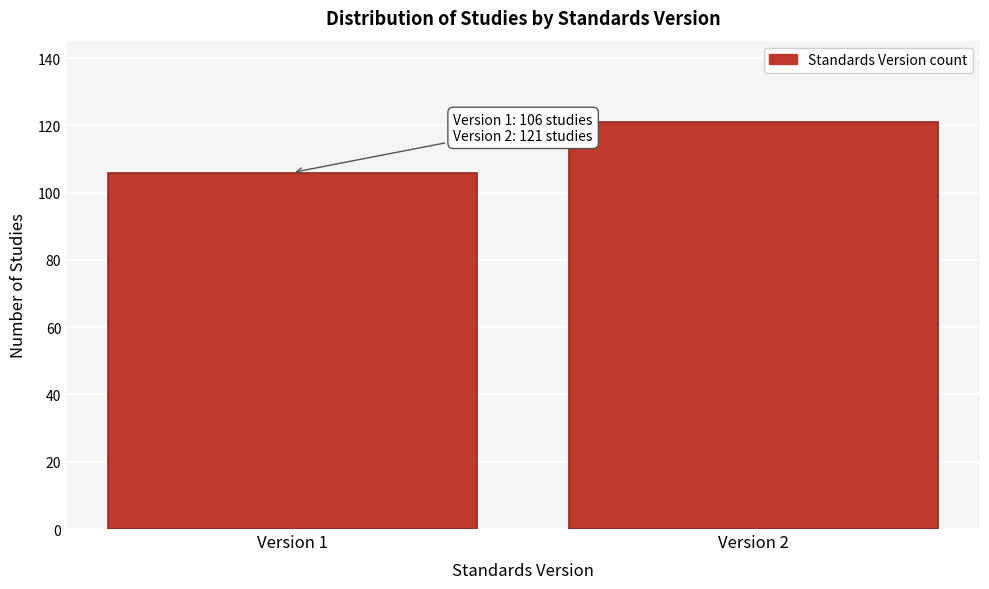

Reading left to right, list all the values displayed in this chart.

Version 1=106	Version 2=121